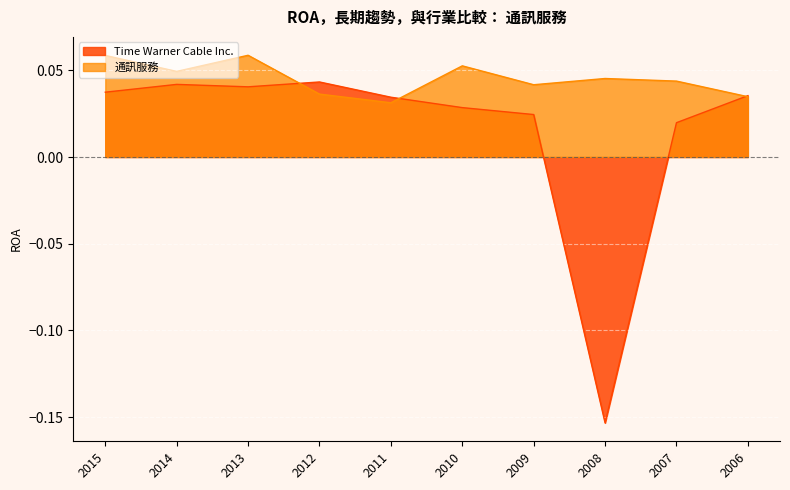

Which series has the widest spread of values?

Time Warner Cable Inc.